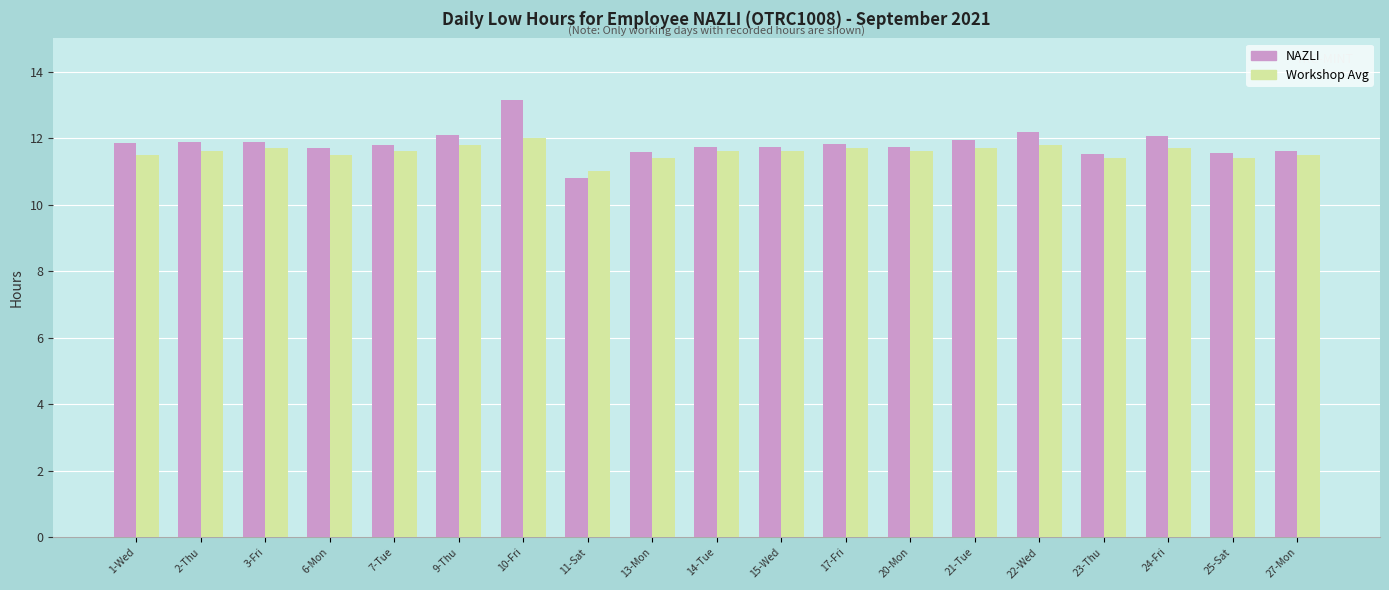

True or false: Workshop Avg has a value of 3.4 at 3-Fri.

False